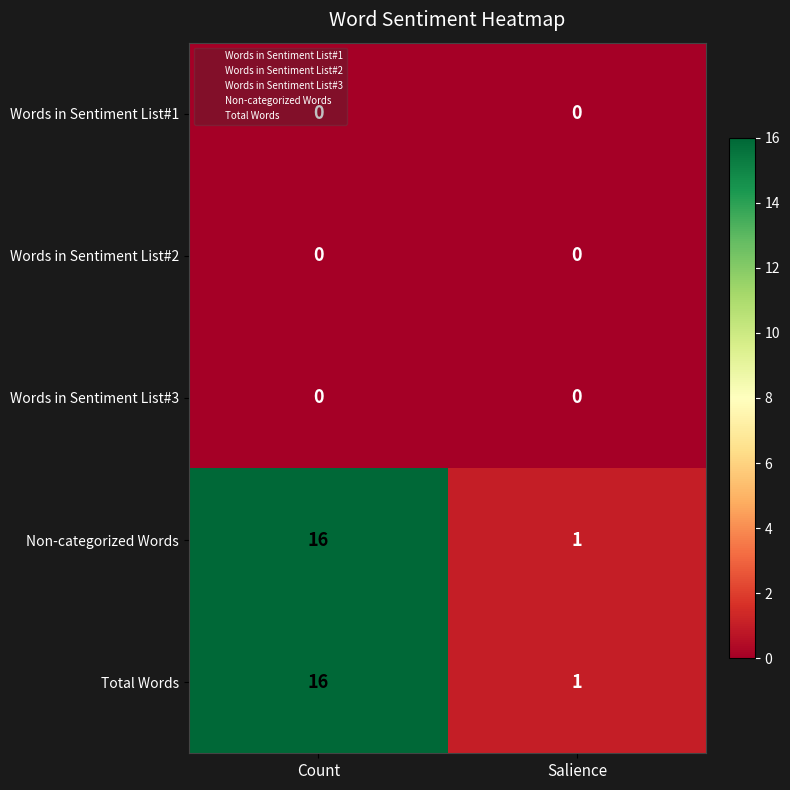

Is the value of Words in Sentiment List#1 at Count greater than the value of Non-categorized Words at Count?

No